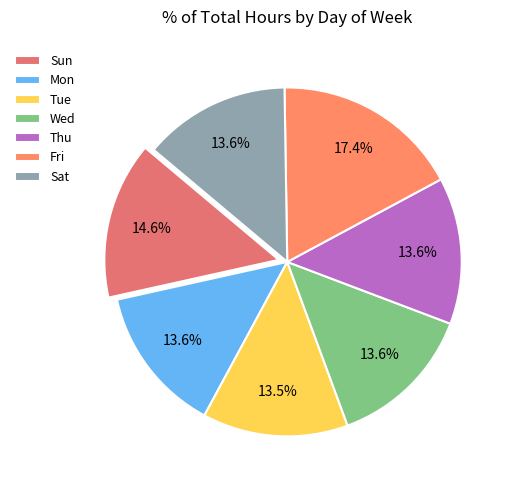

Which has a higher value, Fri or Sat?

Fri